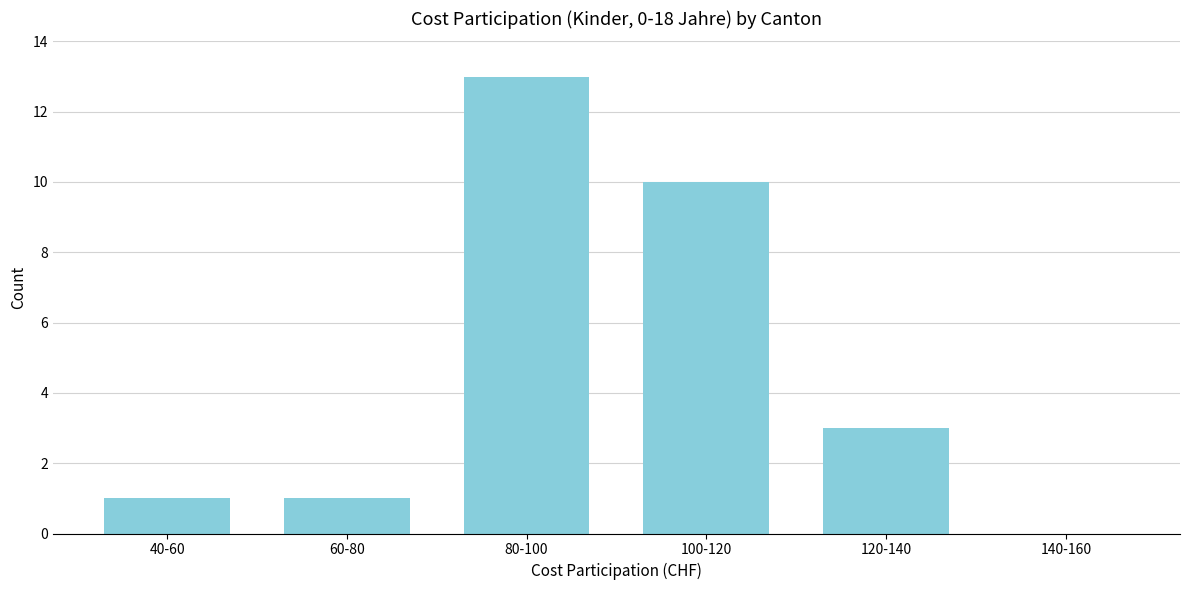

Reading right to left, what are all the values shown in this chart?

140-160=0	120-140=3	100-120=10	80-100=13	60-80=1	40-60=1